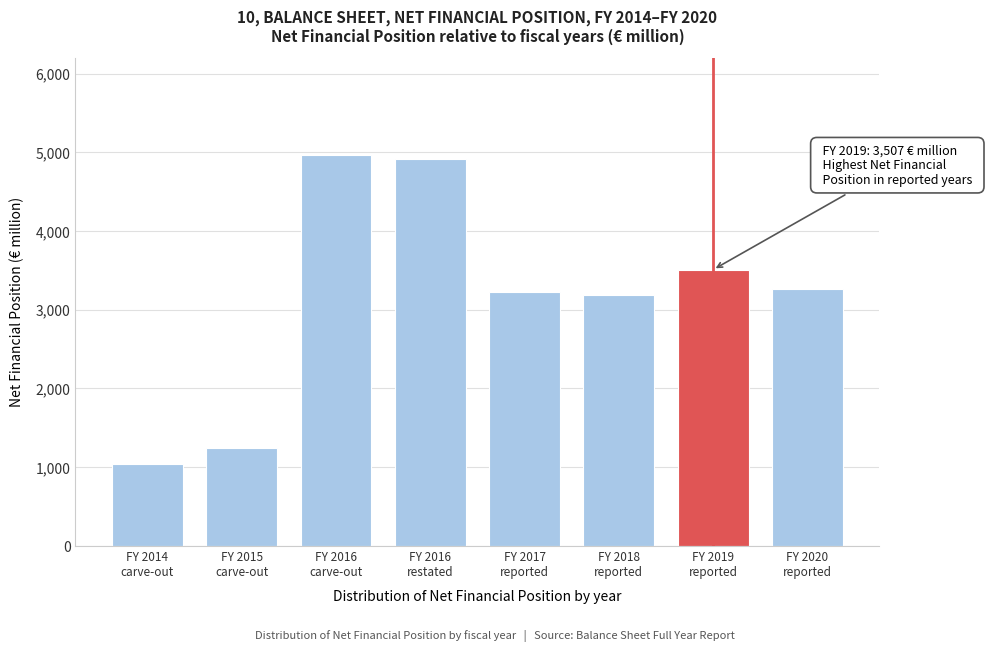

Reading left to right, what are all the values shown in this chart?

1038.0	1240.5	4960.7	4912.8	3218.5	3180.1	3507.2	3258.4